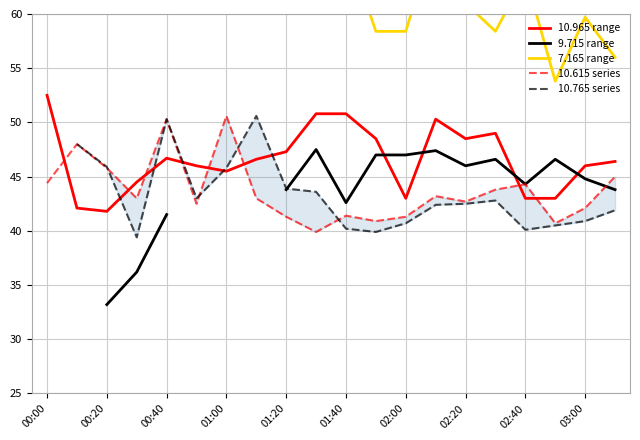

How many times do 10.615 series and 10.965 range cross each other?

8